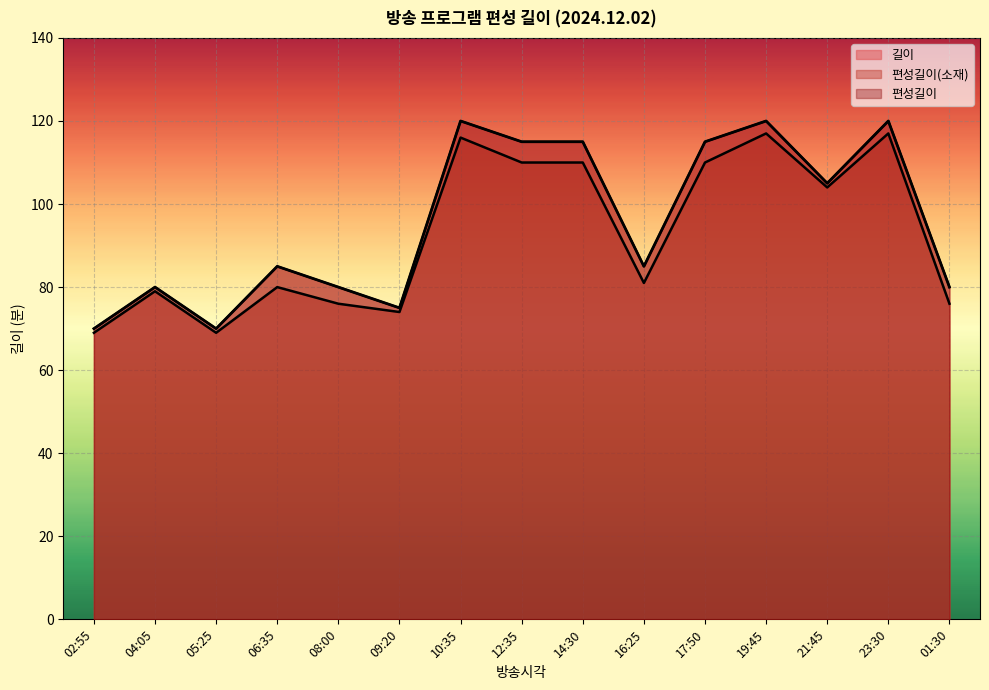

What is the sum of the 편성길이(소재) values at 14:30 and 23:30?

227